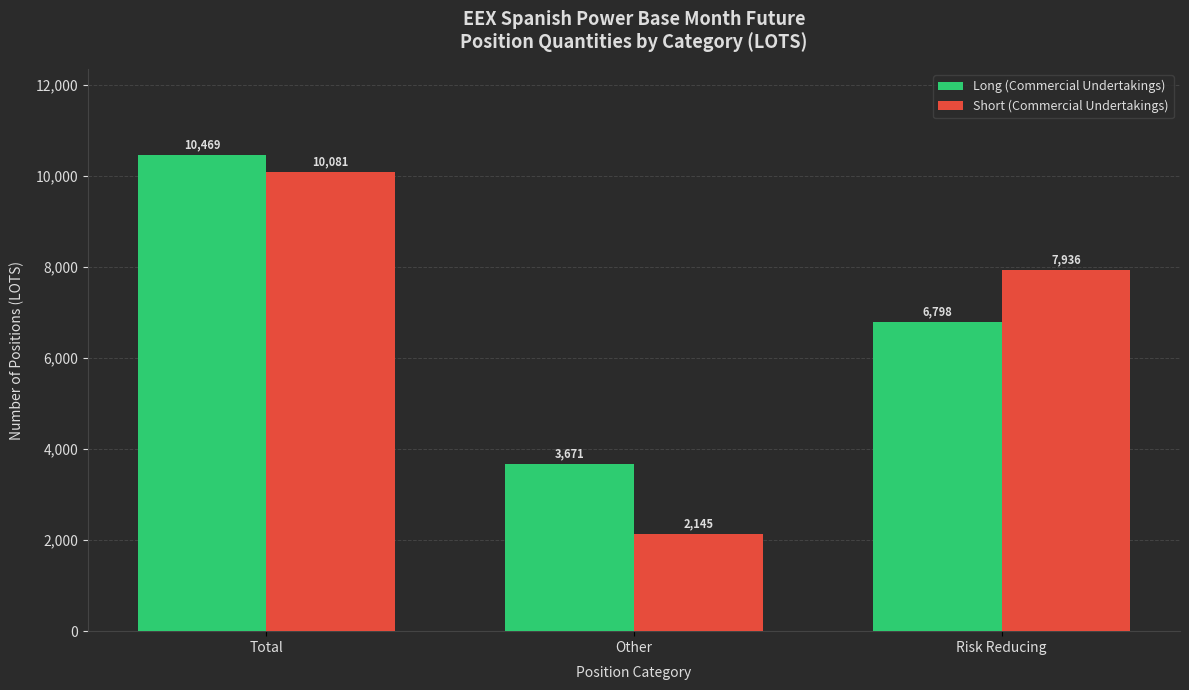

What is the approximate value of Short (Commercial Undertakings) at Total?

10081.0